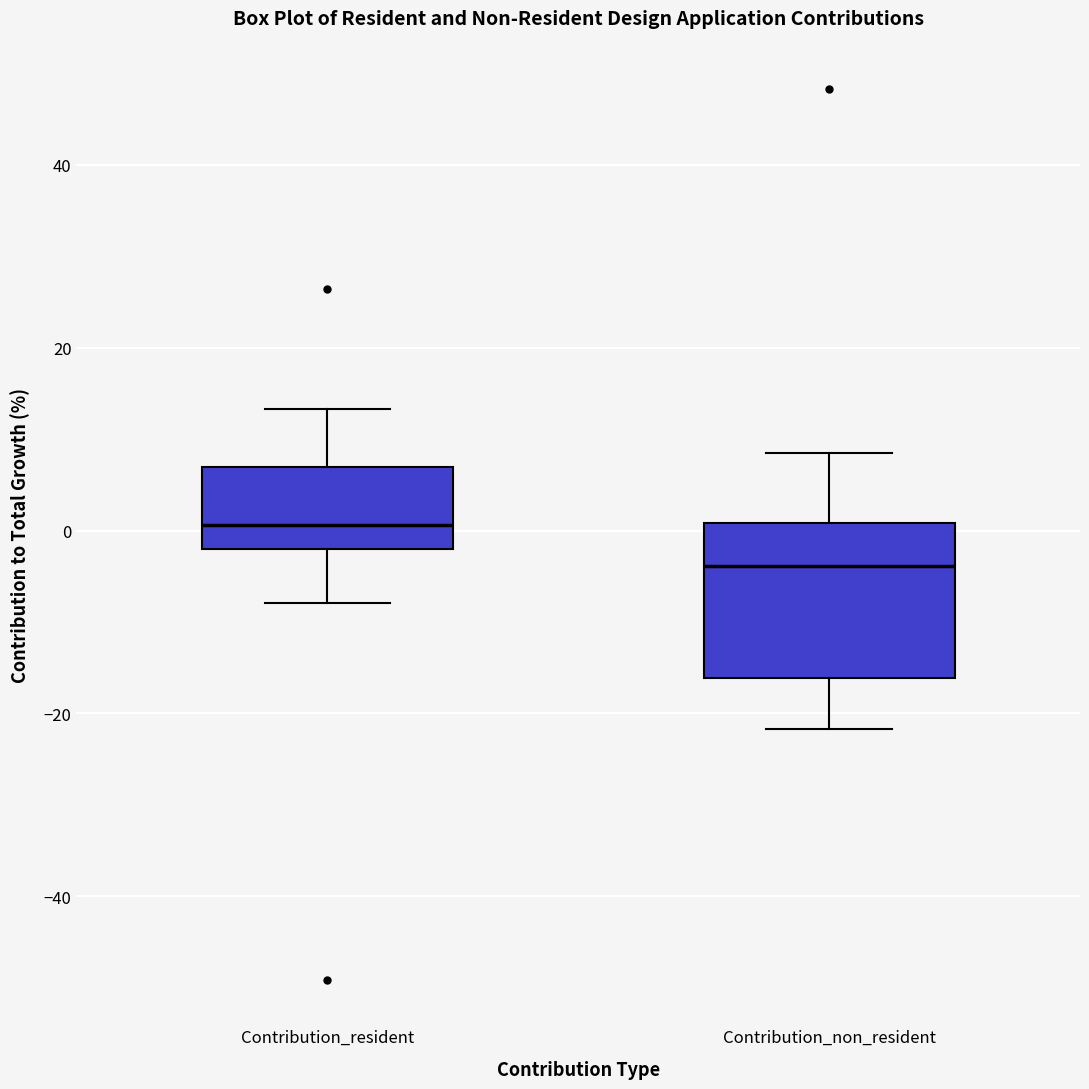

Which box is the tallest, from its lower edge to its upper edge?

Contribution_non_resident